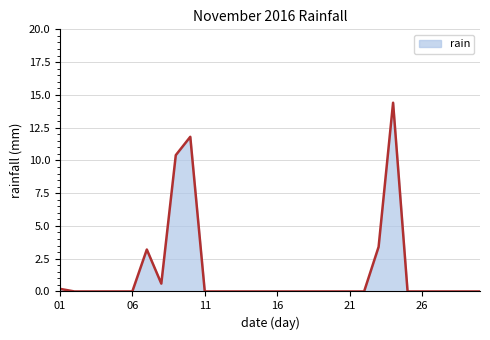

What is the difference between the maximum and minimum values?

14.4